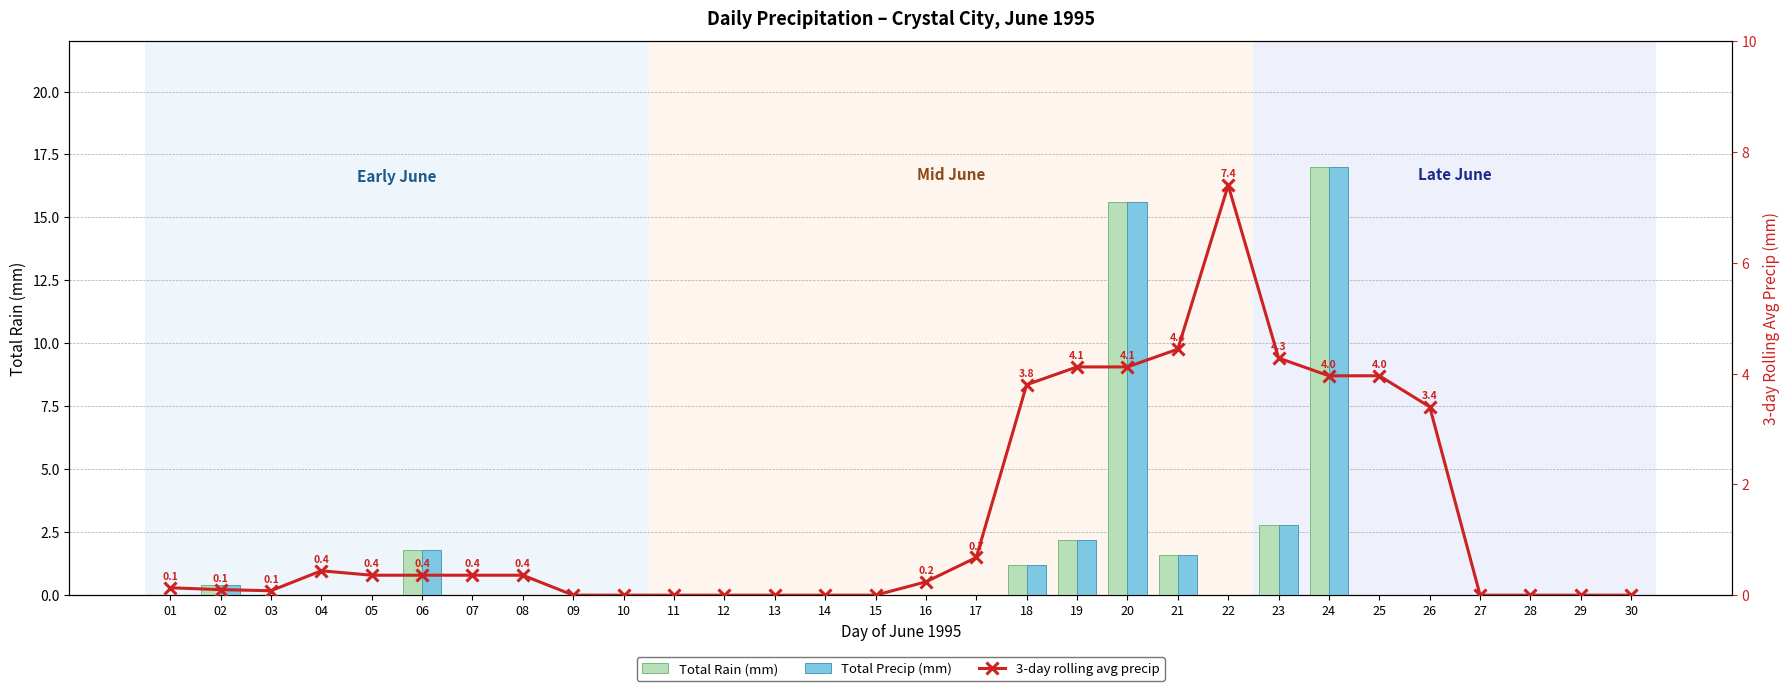

How many groups of bars are there?

30